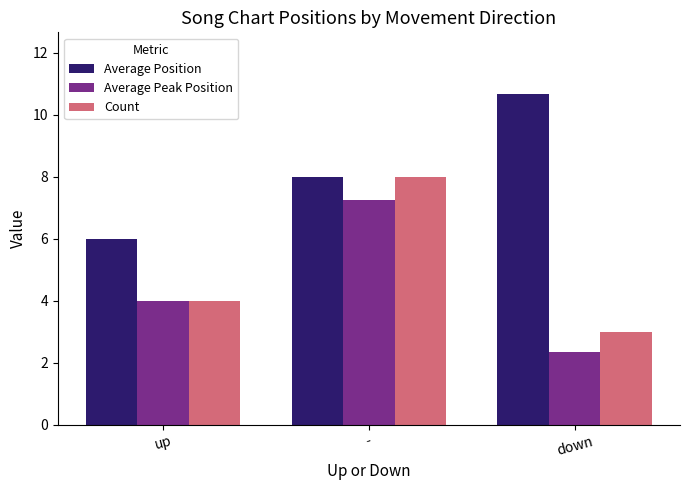

Which category has the lowest value across all series?

down